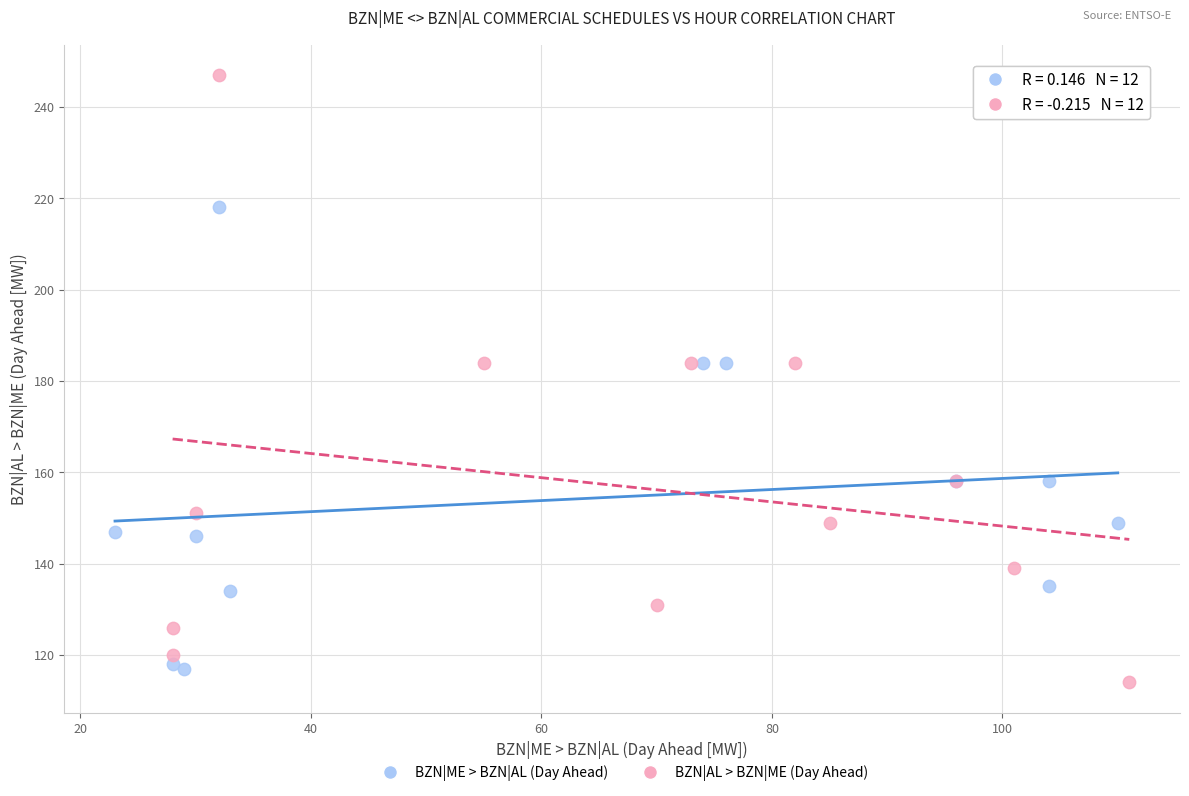

Which series has the widest spread of Y values?

BZN|AL > BZN|ME (Day Ahead)